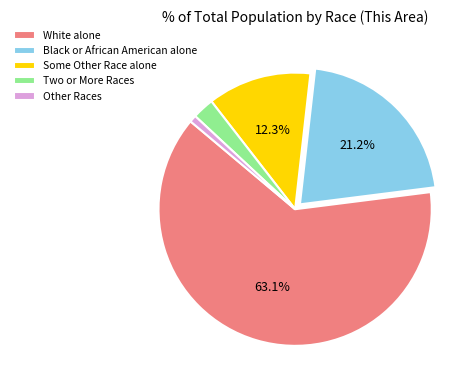

How many slices are in this pie chart?

5